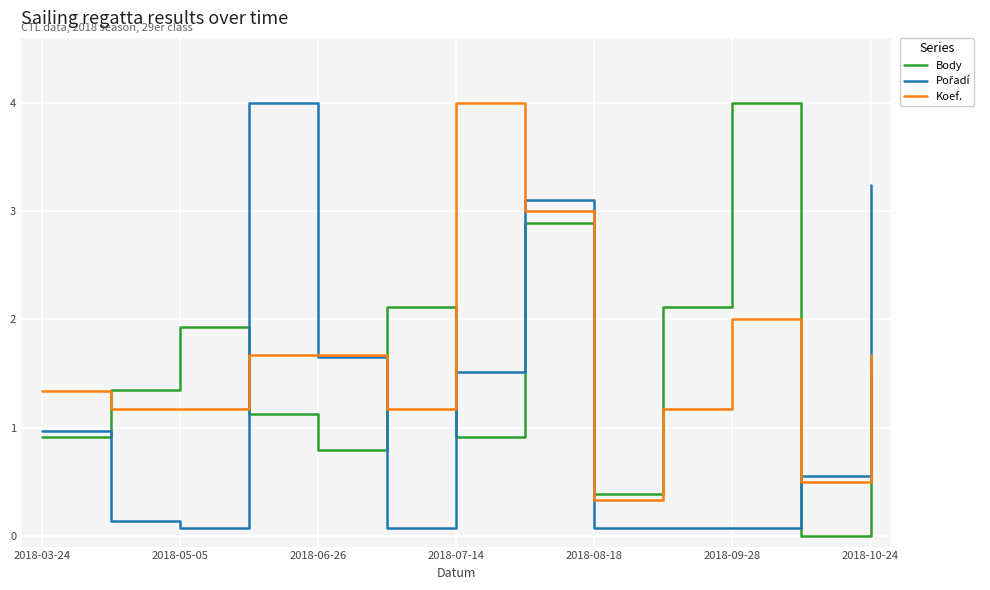

What is the maximum value shown in the chart?

4.0